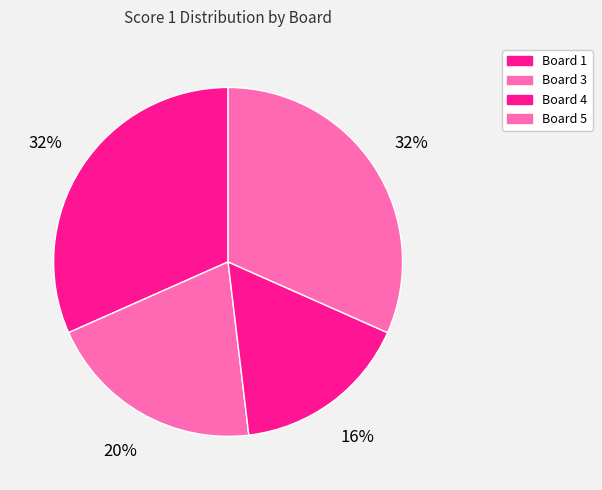

What is the smallest slice in the pie chart?

Board 4